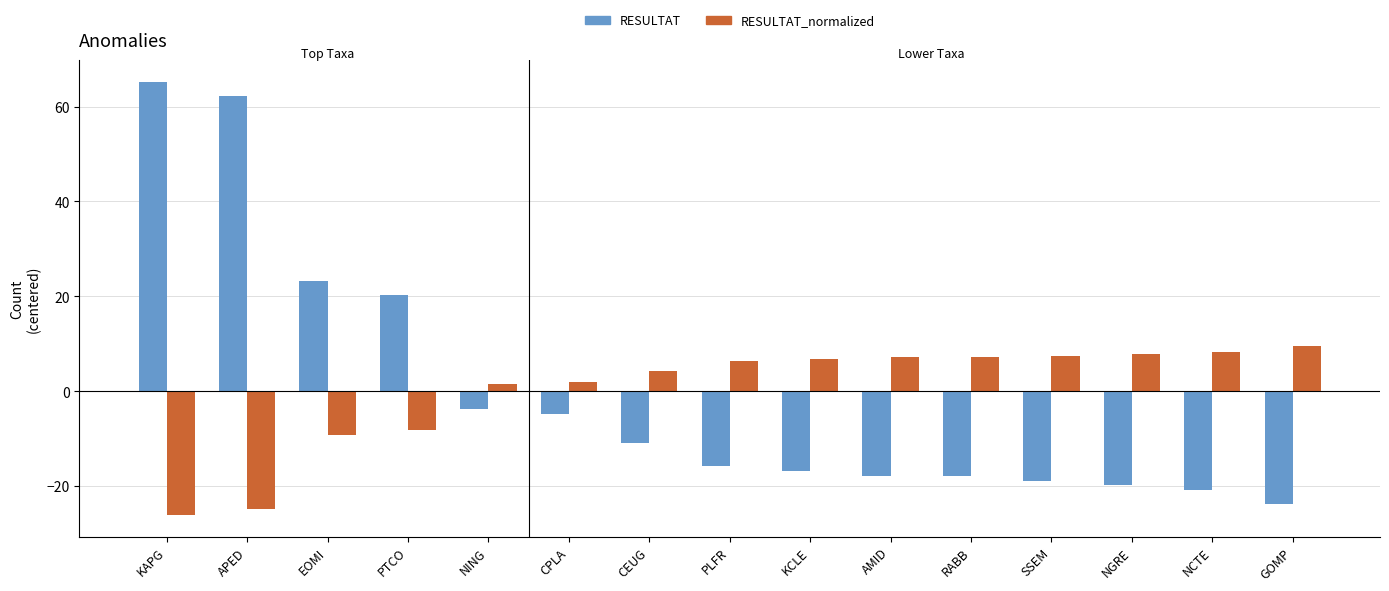

How many negative values does the RESULTAT_normalized series have?

4